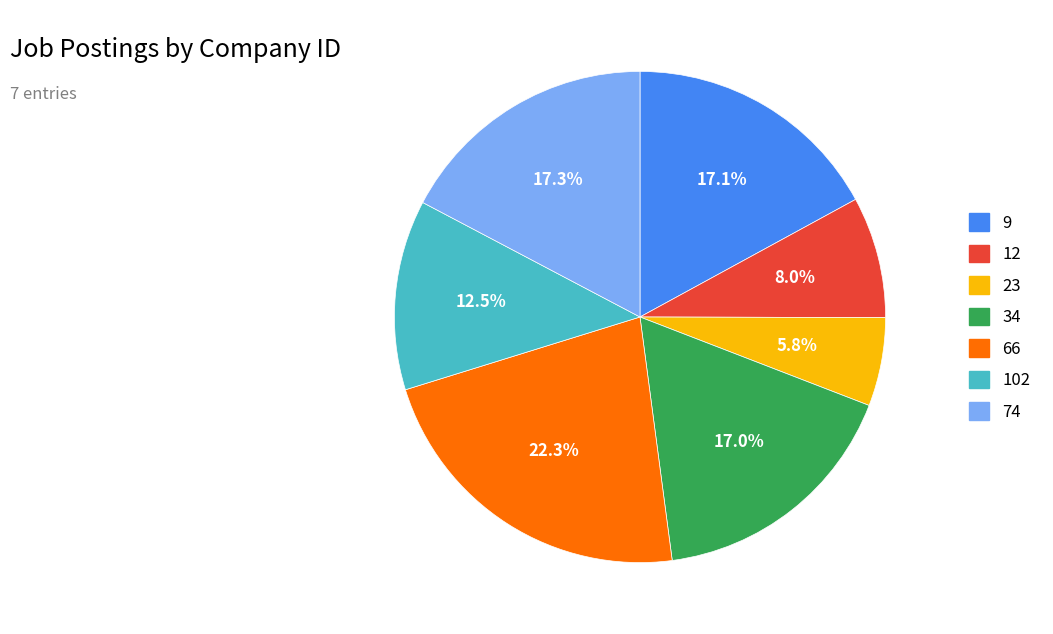

Is the sum of 9 and 23 greater than half?

No